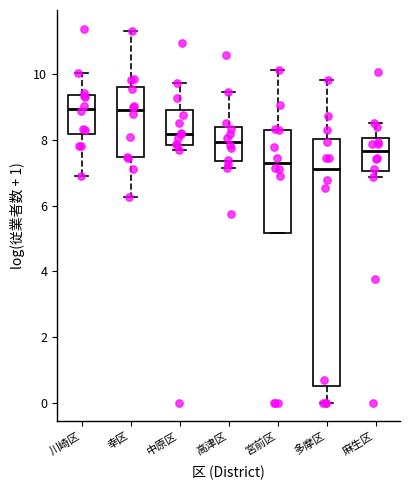

Which box is the tallest, from its lower edge to its upper edge?

多摩区